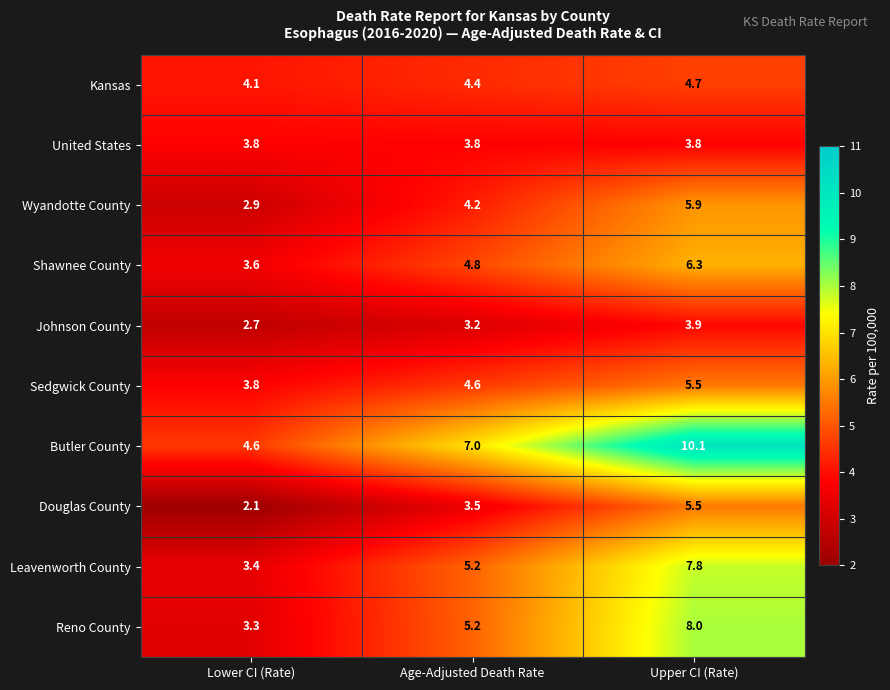

Reading right to left, extract all data points from this chart.

Kansas: Upper CI (Rate)=4.7	Age-Adjusted Death Rate=4.4	Lower CI (Rate)=4.1
United States: Upper CI (Rate)=3.8	Age-Adjusted Death Rate=3.8	Lower CI (Rate)=3.8
Wyandotte County: Upper CI (Rate)=5.9	Age-Adjusted Death Rate=4.2	Lower CI (Rate)=2.9
Shawnee County: Upper CI (Rate)=6.3	Age-Adjusted Death Rate=4.8	Lower CI (Rate)=3.6
Johnson County: Upper CI (Rate)=3.9	Age-Adjusted Death Rate=3.2	Lower CI (Rate)=2.7
Sedgwick County: Upper CI (Rate)=5.5	Age-Adjusted Death Rate=4.6	Lower CI (Rate)=3.8
Butler County: Upper CI (Rate)=10.1	Age-Adjusted Death Rate=7.0	Lower CI (Rate)=4.6
Douglas County: Upper CI (Rate)=5.5	Age-Adjusted Death Rate=3.5	Lower CI (Rate)=2.1
Leavenworth County: Upper CI (Rate)=7.8	Age-Adjusted Death Rate=5.2	Lower CI (Rate)=3.4
Reno County: Upper CI (Rate)=8.0	Age-Adjusted Death Rate=5.2	Lower CI (Rate)=3.3